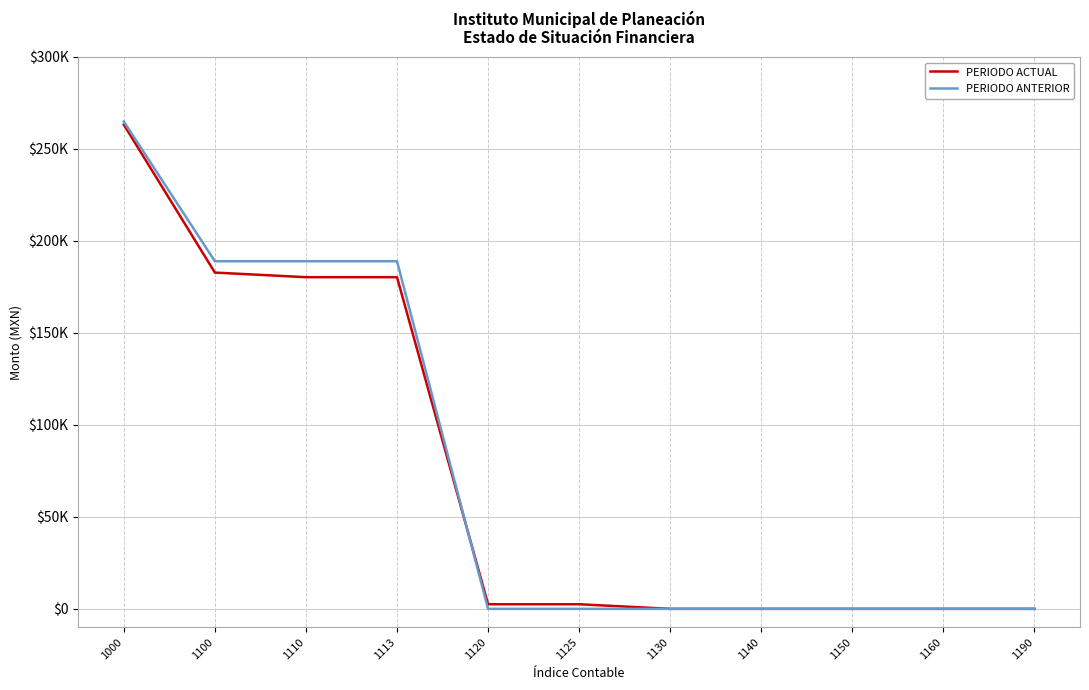

Does the chart display data point markers on the line(s)?

No